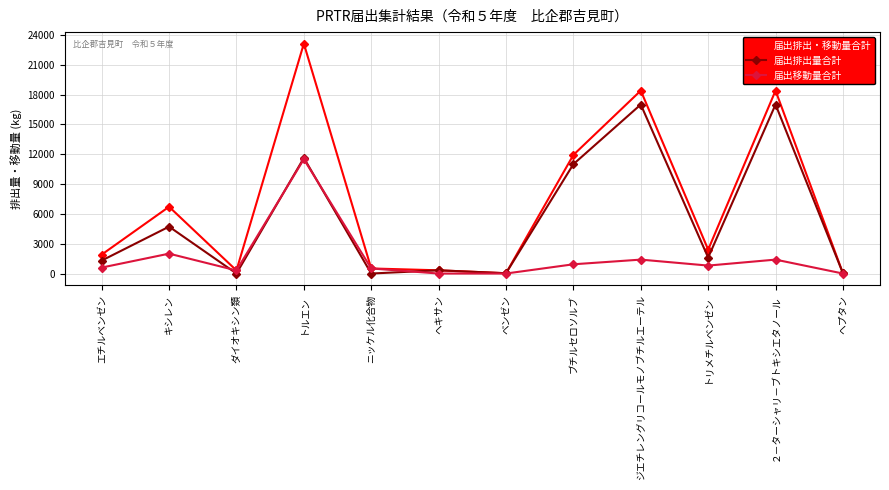

Rank the series by their maximum value, from highest to lowest.

届出排出・移動量合計, 届出排出量合計, 届出移動量合計